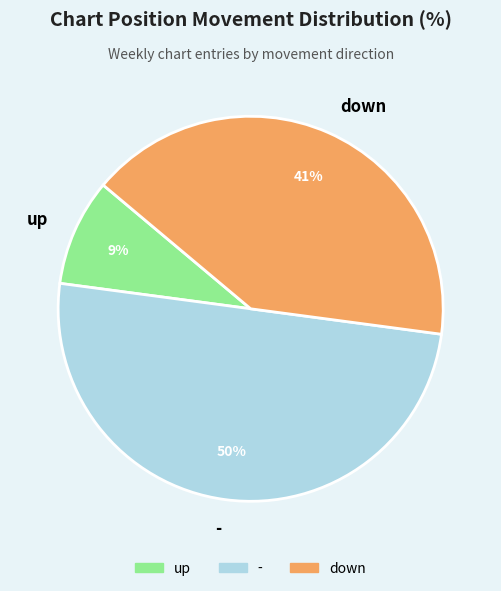

Is up the majority of the pie?

No